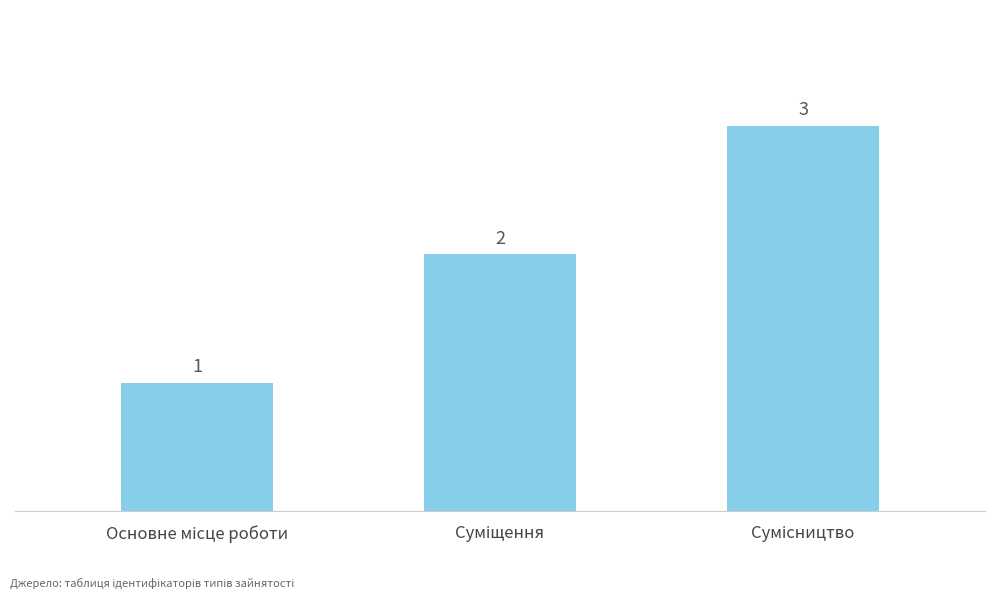

Reading left to right, what are all the values shown in this chart?

1	2	3